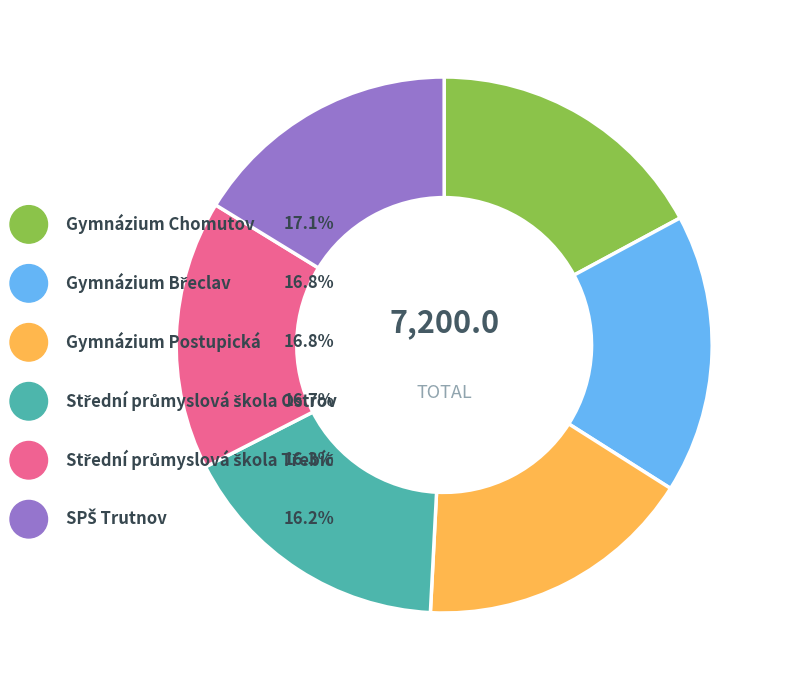

Do SPŠ Trutnov and Střední průmyslová škola Ostrov together represent more than half of the pie?

No